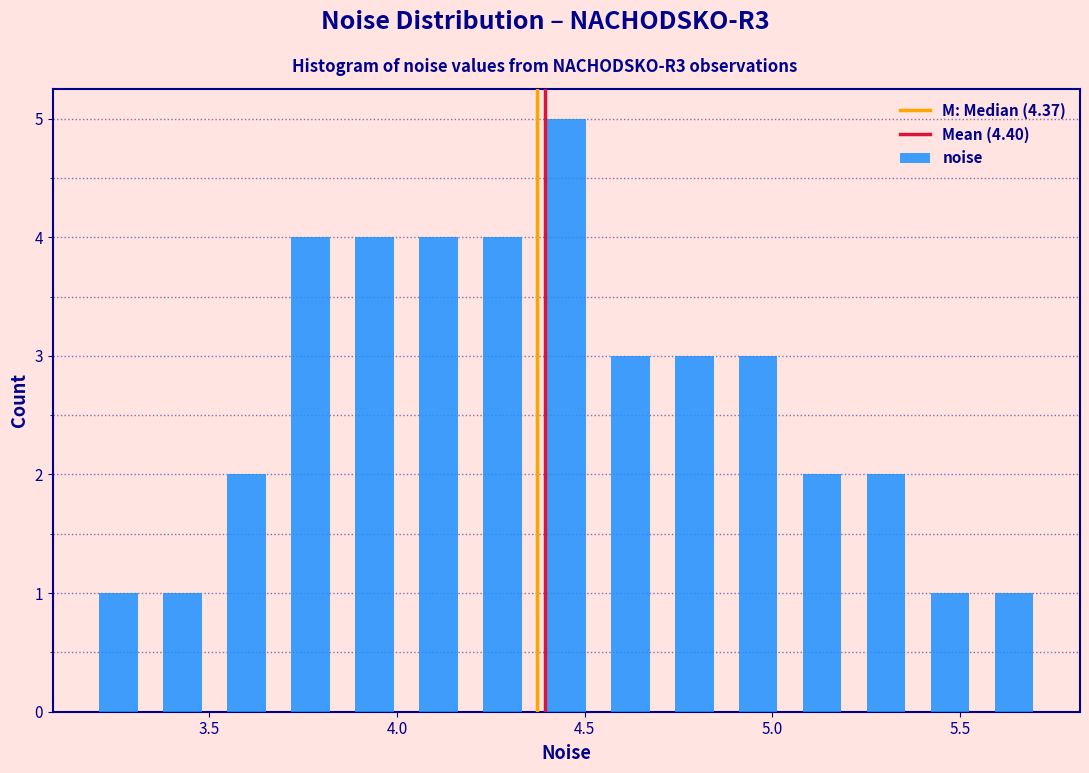

Around what value on the x-axis is the tallest bar? Give the approximate position of its centre, as read against the axis.

4.45